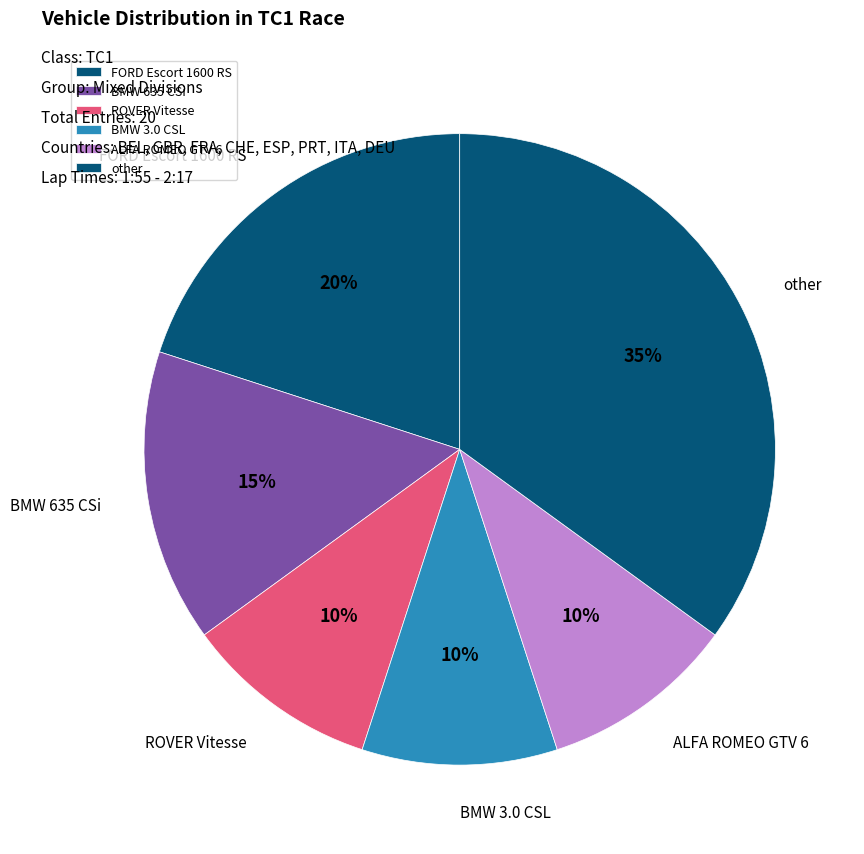

To the nearest percent, what portion does BMW 3.0 CSL represent?

10%